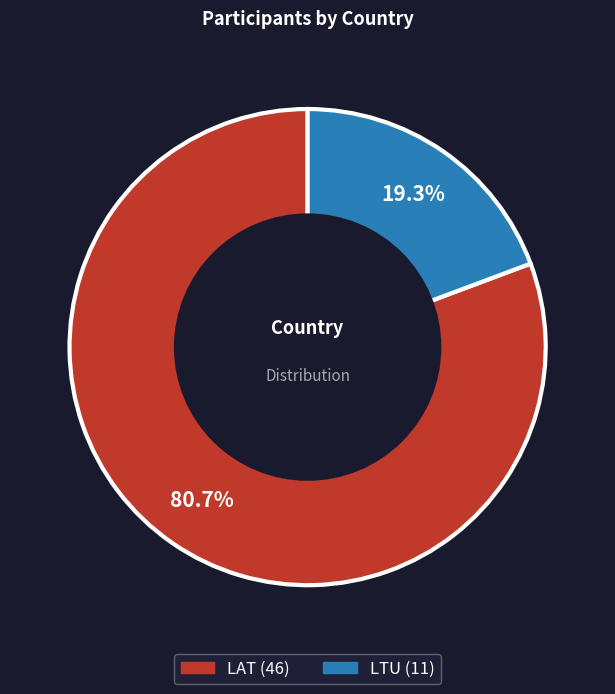

Which slice is the smallest?

LTU